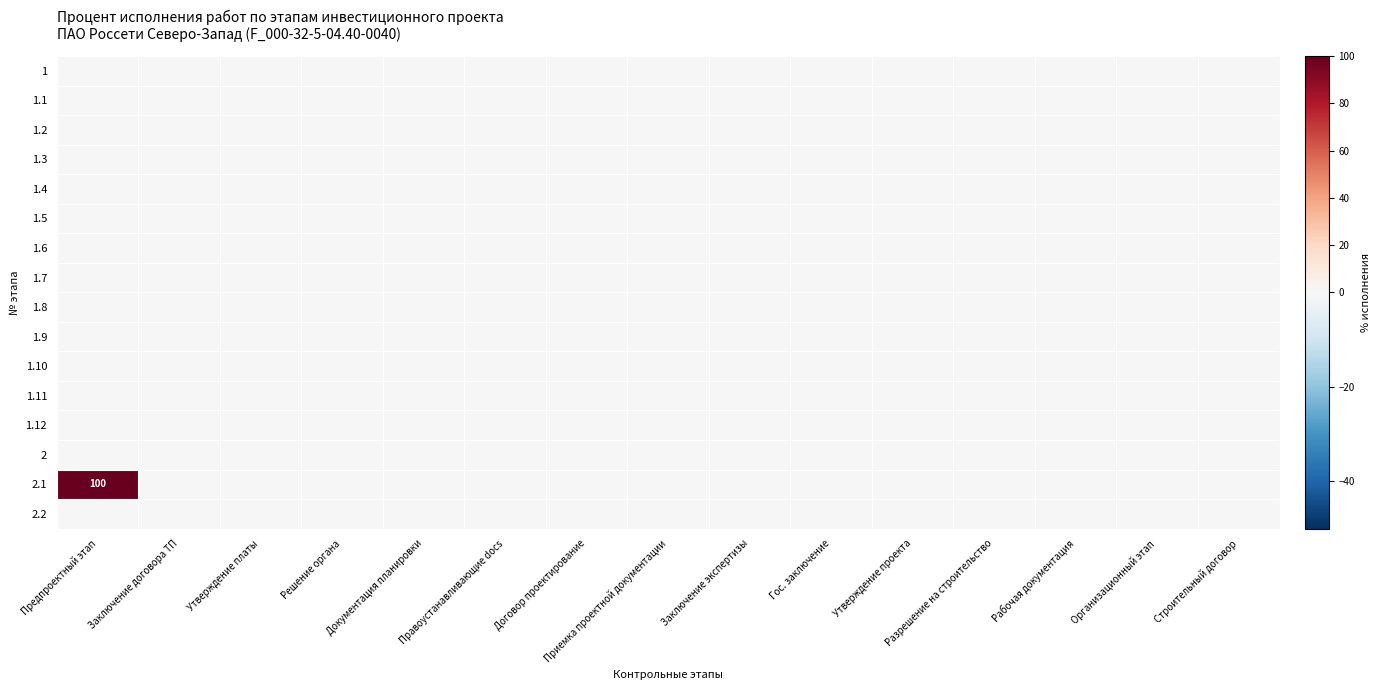

Is the value of 1.2 at Утверждение проекта greater than the value of 1.1 at Разрешение на строительство?

No